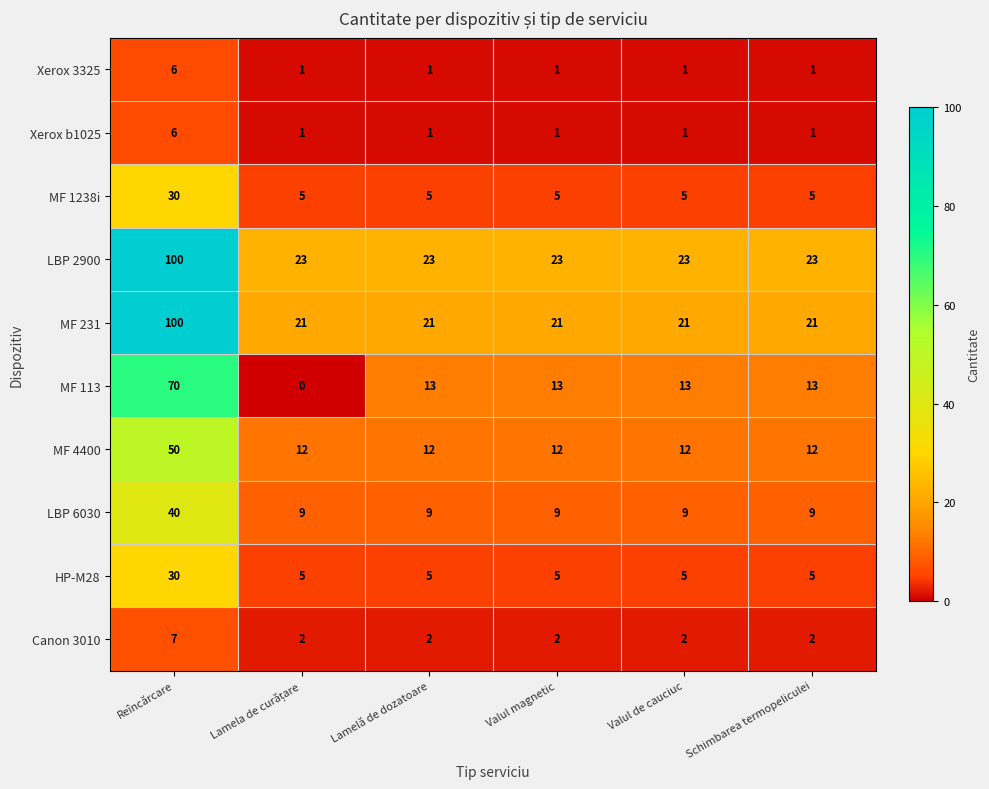

What is the difference between the highest and lowest values at Valul de cauciuc?

22